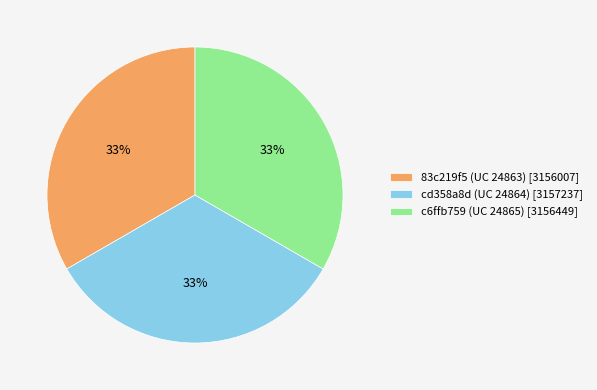

How many segments does this pie chart have?

3